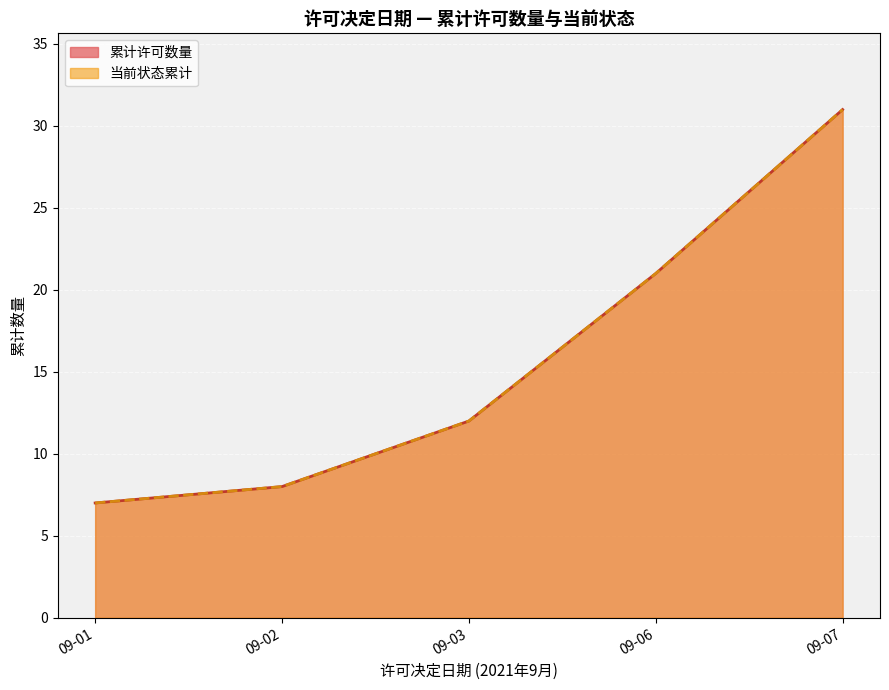

At which category is the sum across all series the highest?

09-07